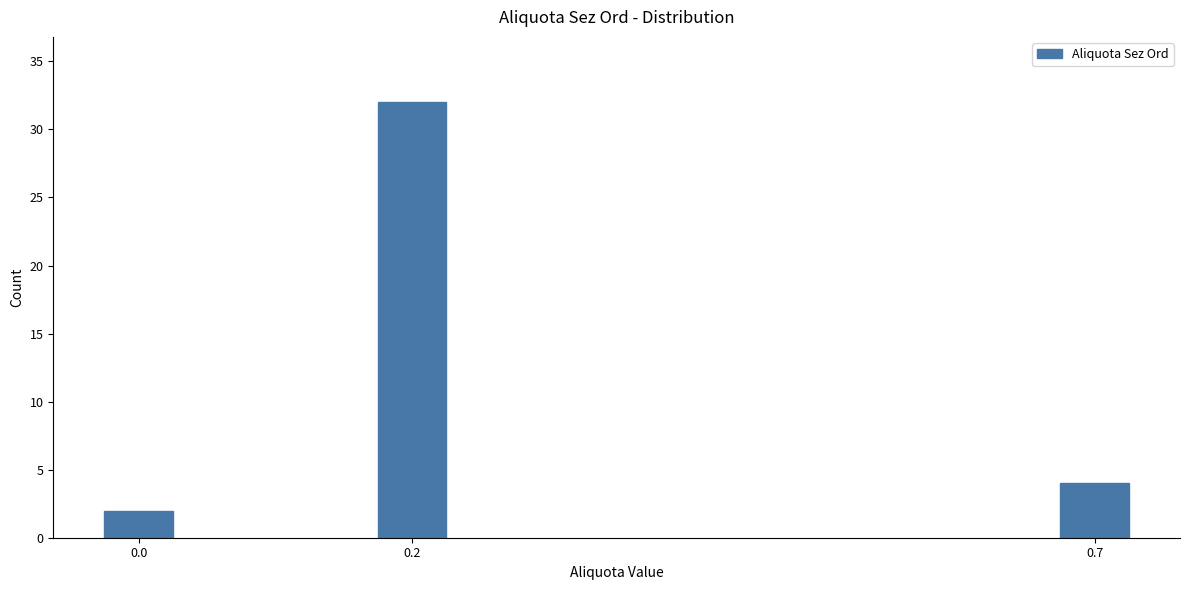

Reading right to left, what are all the values shown in this chart?

0.7=4	0.2=32	0.0=2